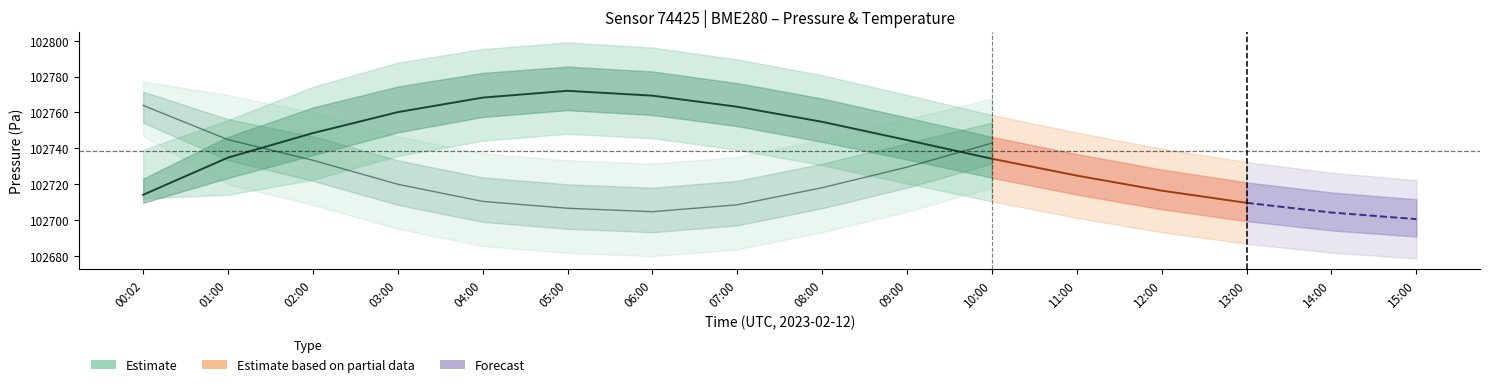

What is the average value of the Temperature series?

102725.7